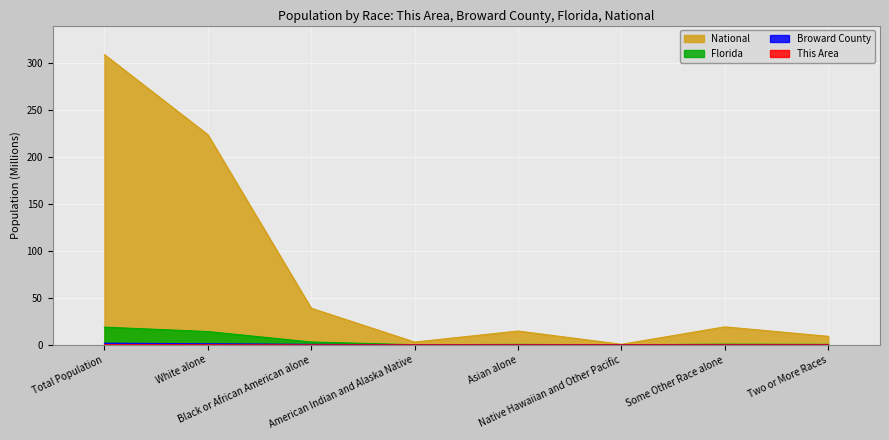

Reading left to right, list all the values displayed in this chart.

This Area: Total Population=0.0	White alone=0.0	Black or African American alone=0.0	American Indian and Alaska Native=0.0	Asian alone=0.0	Native Hawaiian and Other Pacific=0.0	Some Other Race alone=0.0	Two or More Races=0.0
Broward County: Total Population=1.7	White alone=1.1	Black or African American alone=0.5	American Indian and Alaska Native=0.0	Asian alone=0.1	Native Hawaiian and Other Pacific=0.0	Some Other Race alone=0.1	Two or More Races=0.1
Florida: Total Population=18.8	White alone=14.1	Black or African American alone=3.0	American Indian and Alaska Native=0.1	Asian alone=0.5	Native Hawaiian and Other Pacific=0.0	Some Other Race alone=0.7	Two or More Races=0.5
National: Total Population=308.7	White alone=223.6	Black or African American alone=38.9	American Indian and Alaska Native=2.9	Asian alone=14.7	Native Hawaiian and Other Pacific=0.5	Some Other Race alone=19.1	Two or More Races=9.0